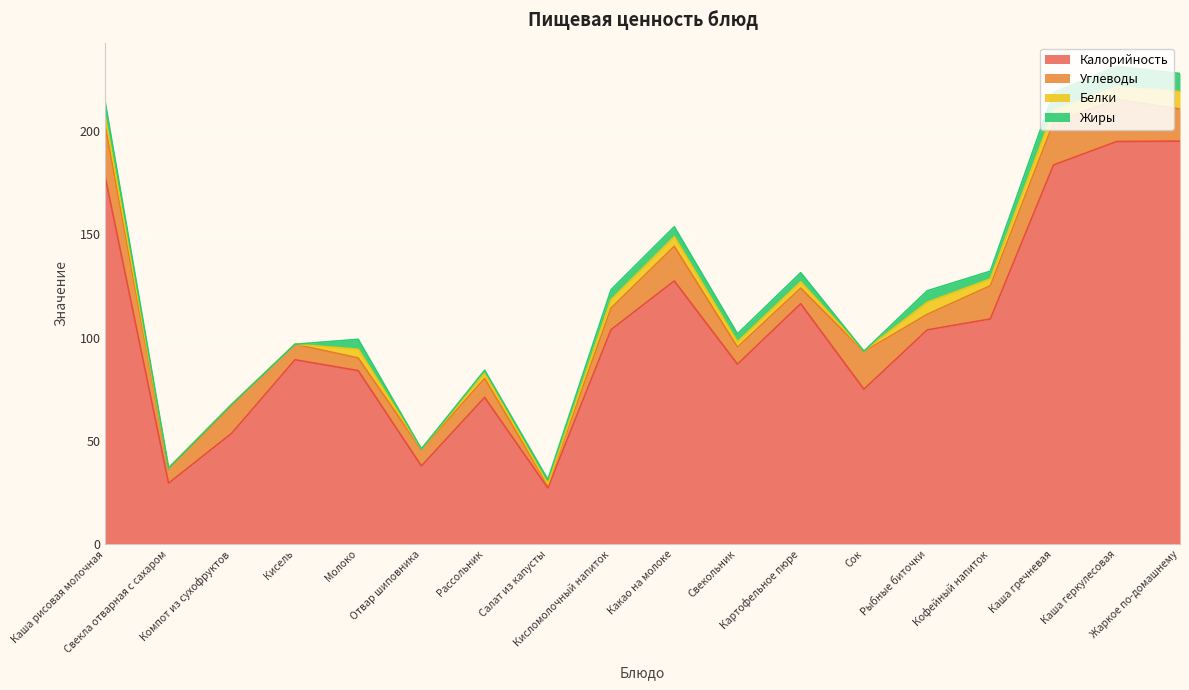

Between Сок and Рыбные биточки, which series saw the biggest shift?

Калорийность